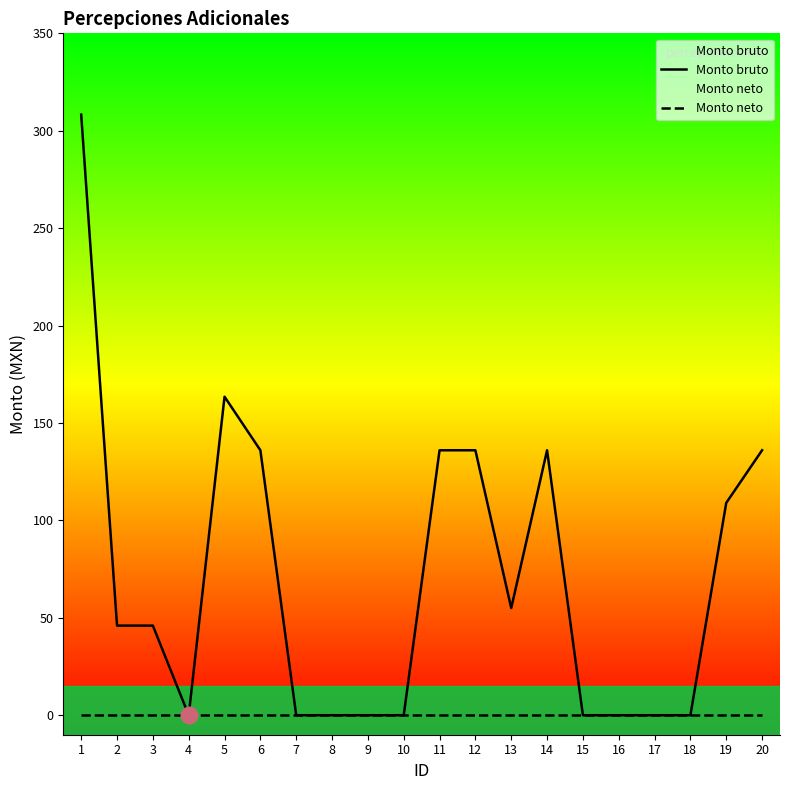

At which category is the sum across all series the highest?

1